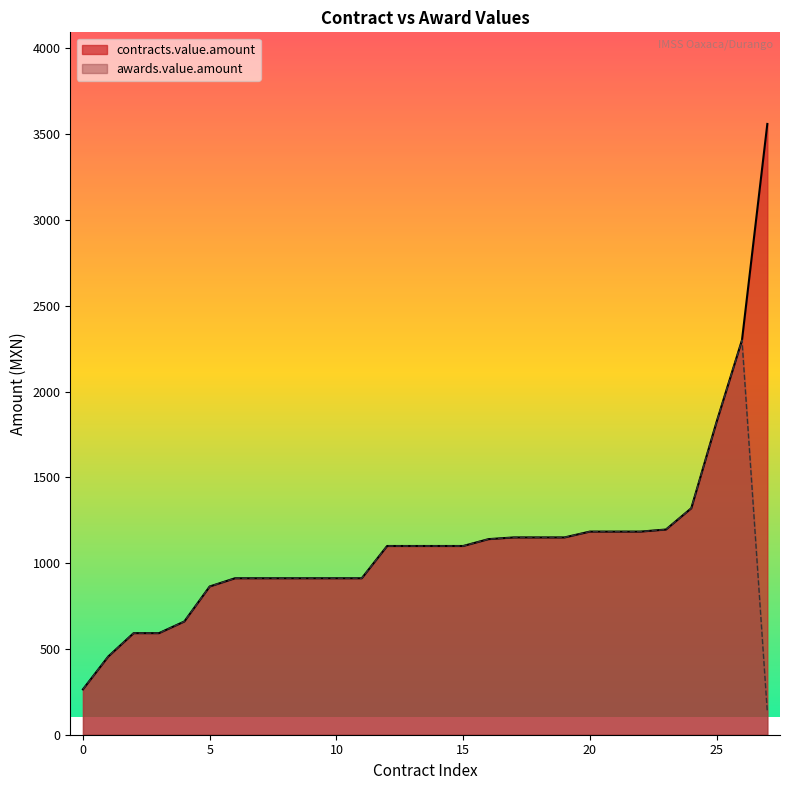

List the series in order of their peak value, lowest first.

awards.value.amount, contracts.value.amount